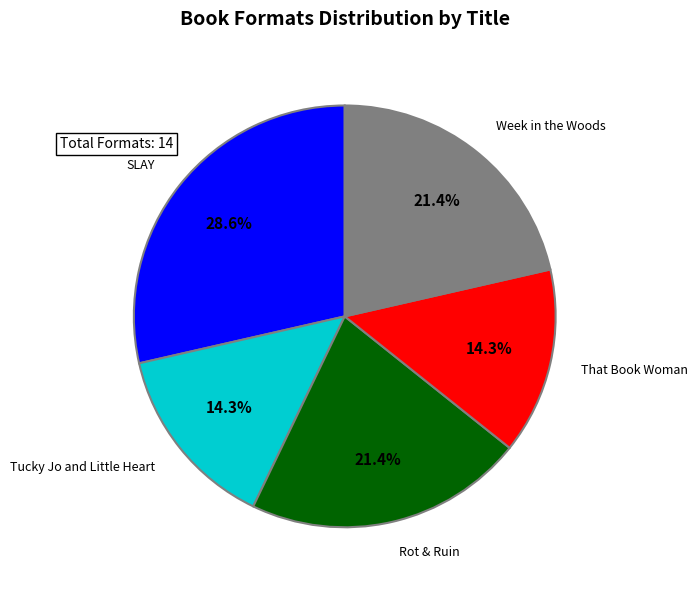

Is there a majority slice in this chart?

No